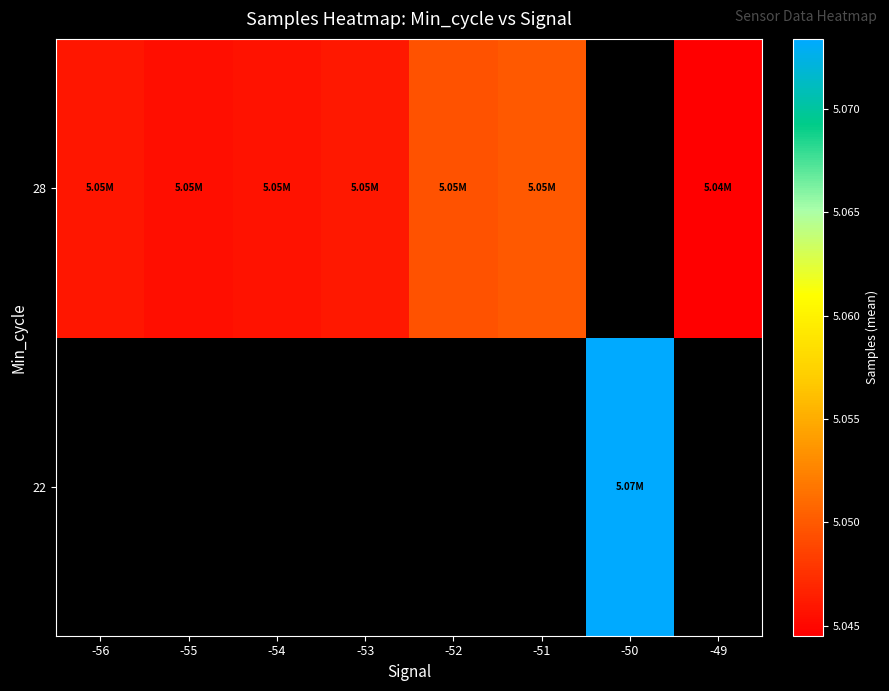

What is the greatest value displayed?

5073377.0